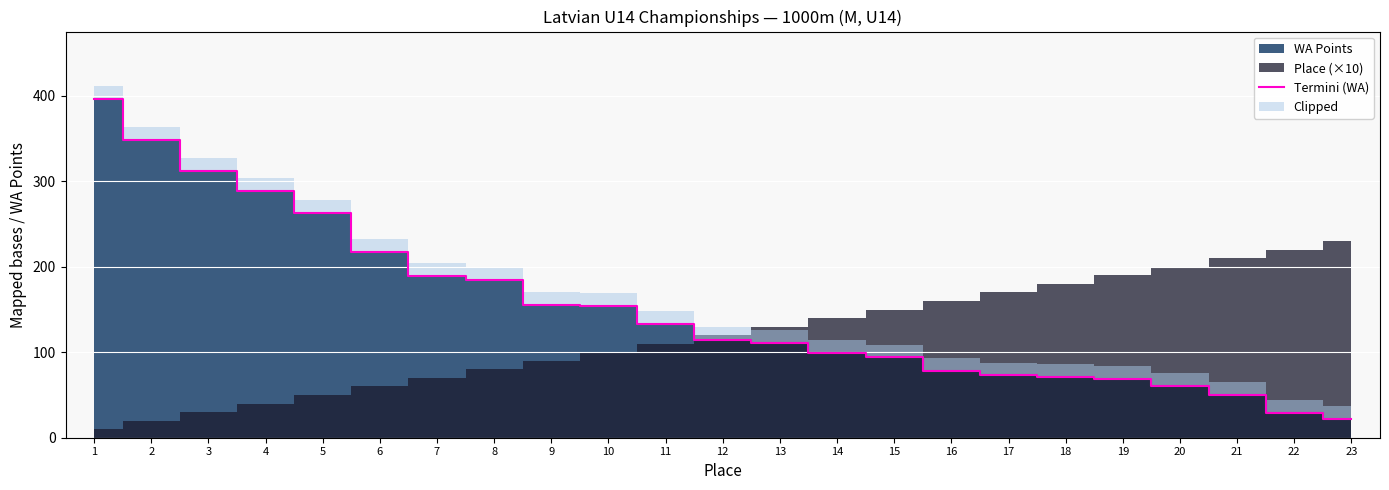

Which label corresponds to the smallest value in the chart?

23